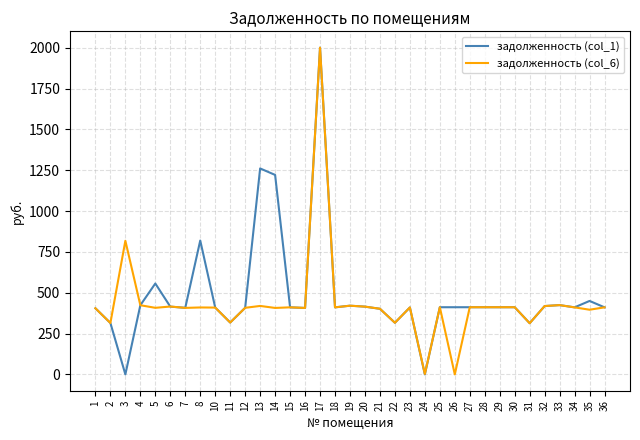

Does the chart display data point markers on the line(s)?

No